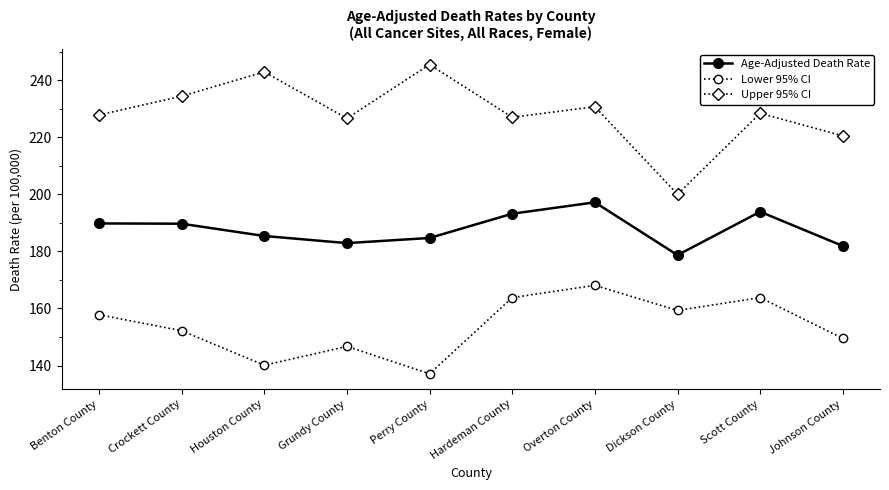

How many data points does each series have?

10